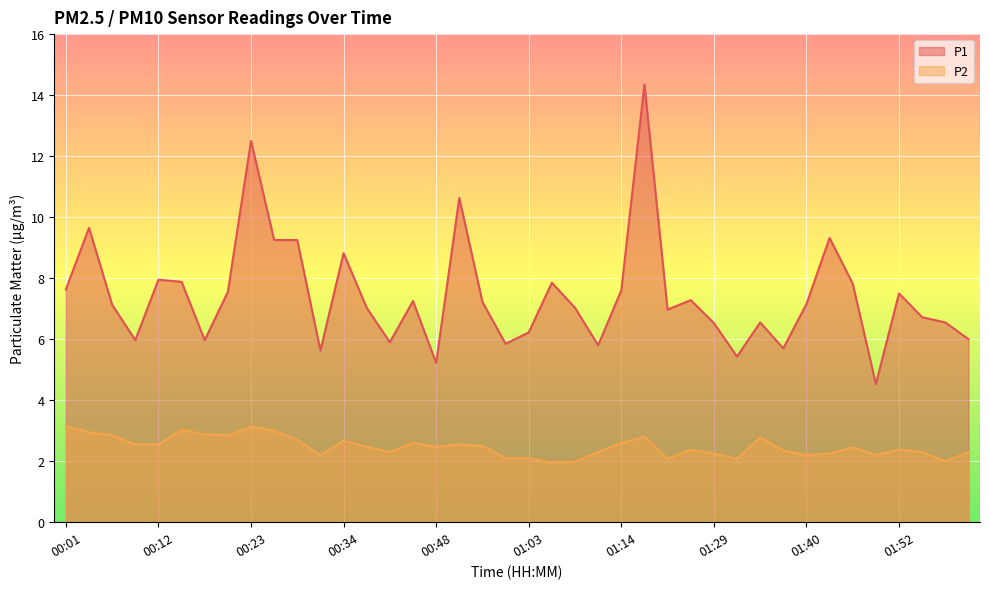

True or false: P1 and P2 cross at least once.

False